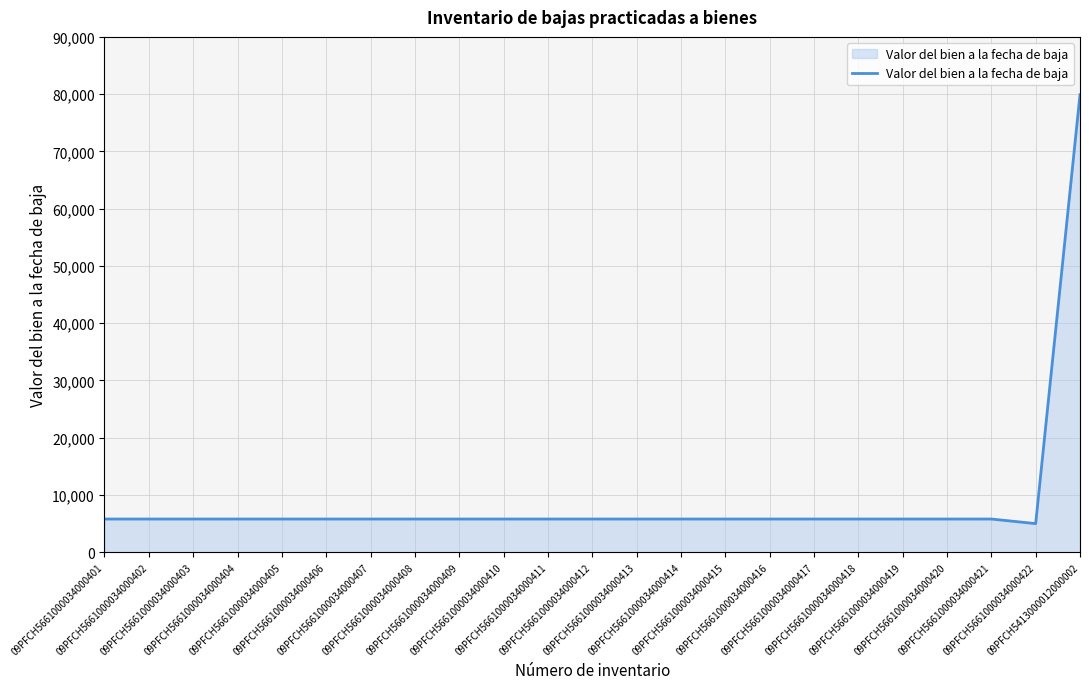

Is it true that the value at 09PFCH5661000034000420 is 5800?

True